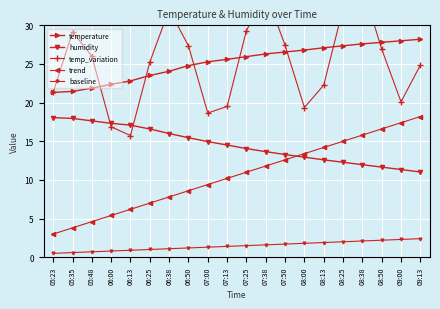

At which category does temp_variation reach its first local valley?

06:13